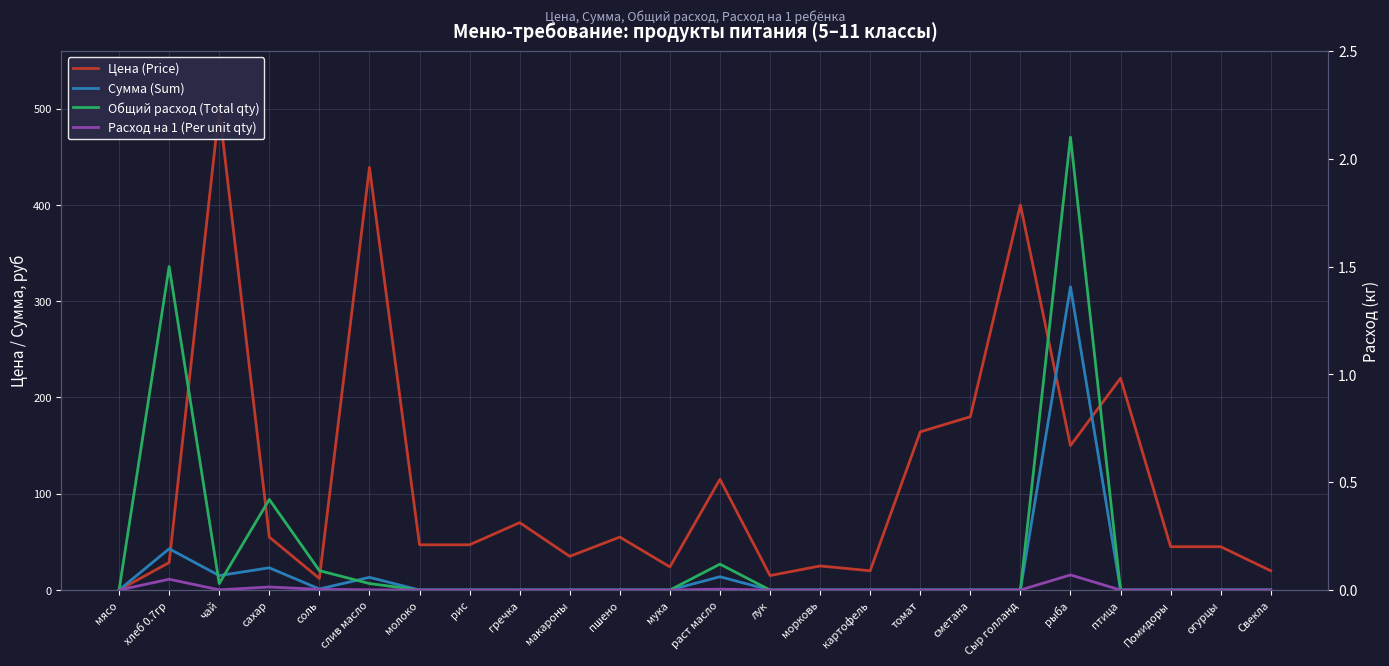

At which label is Общий расход (Total qty) closest to 1?

хлеб 0.7гр